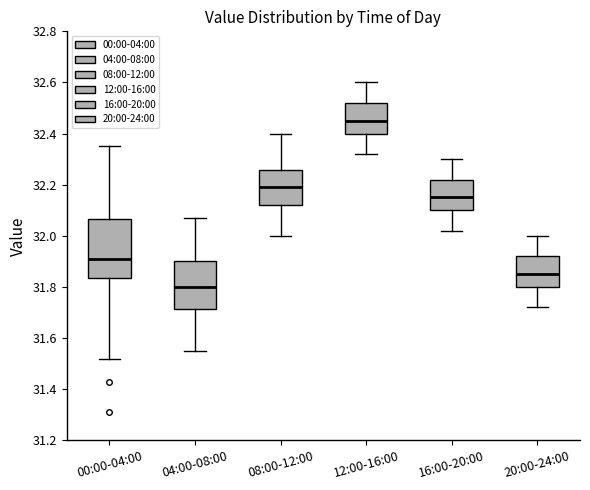

Which box's median line is the lowest?

04:00-08:00